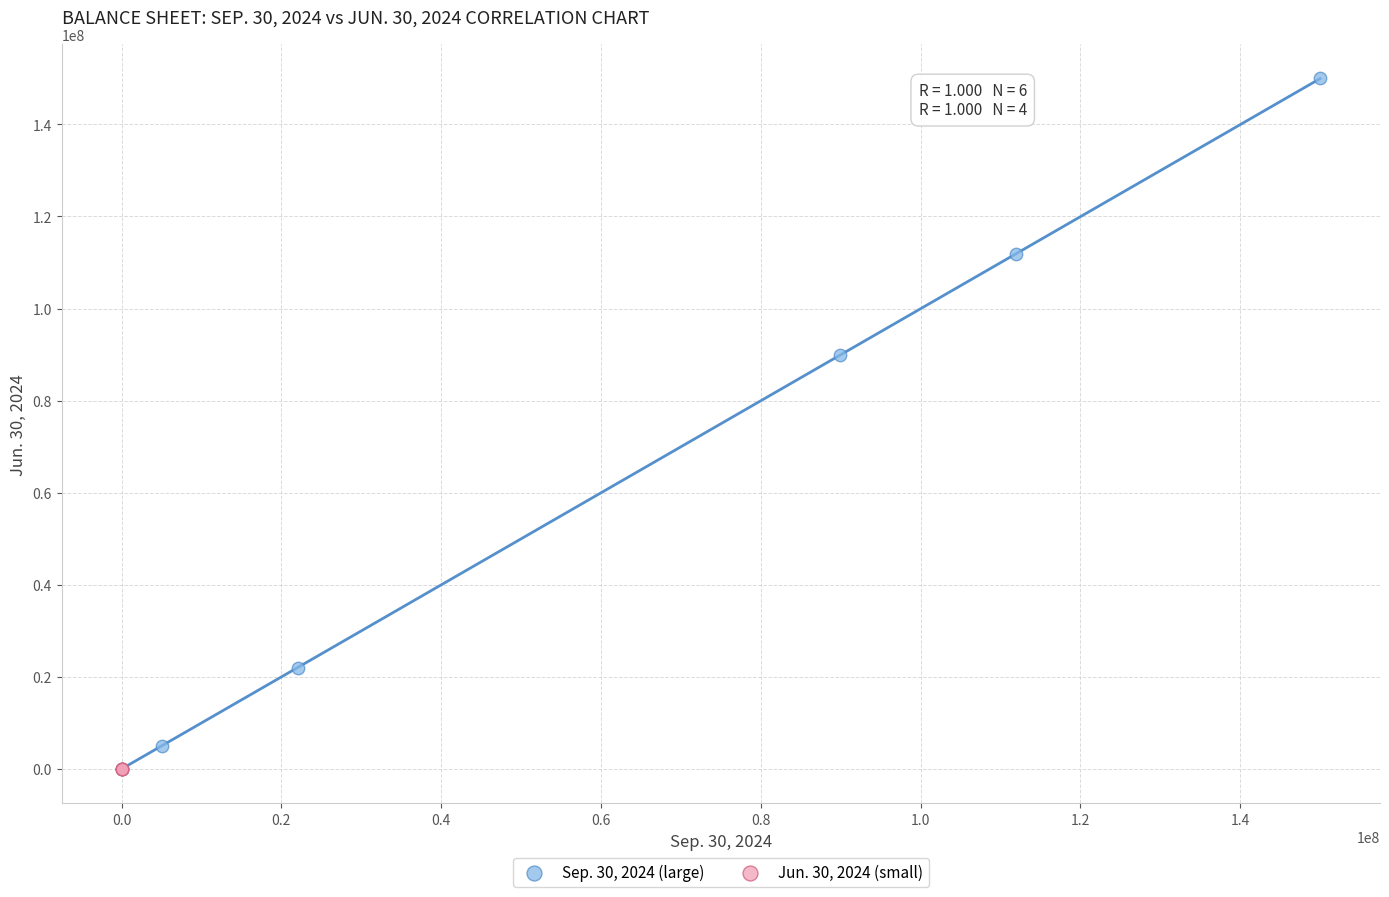

Which series has the largest Y range (max minus min)?

Sep. 30, 2024 (large)